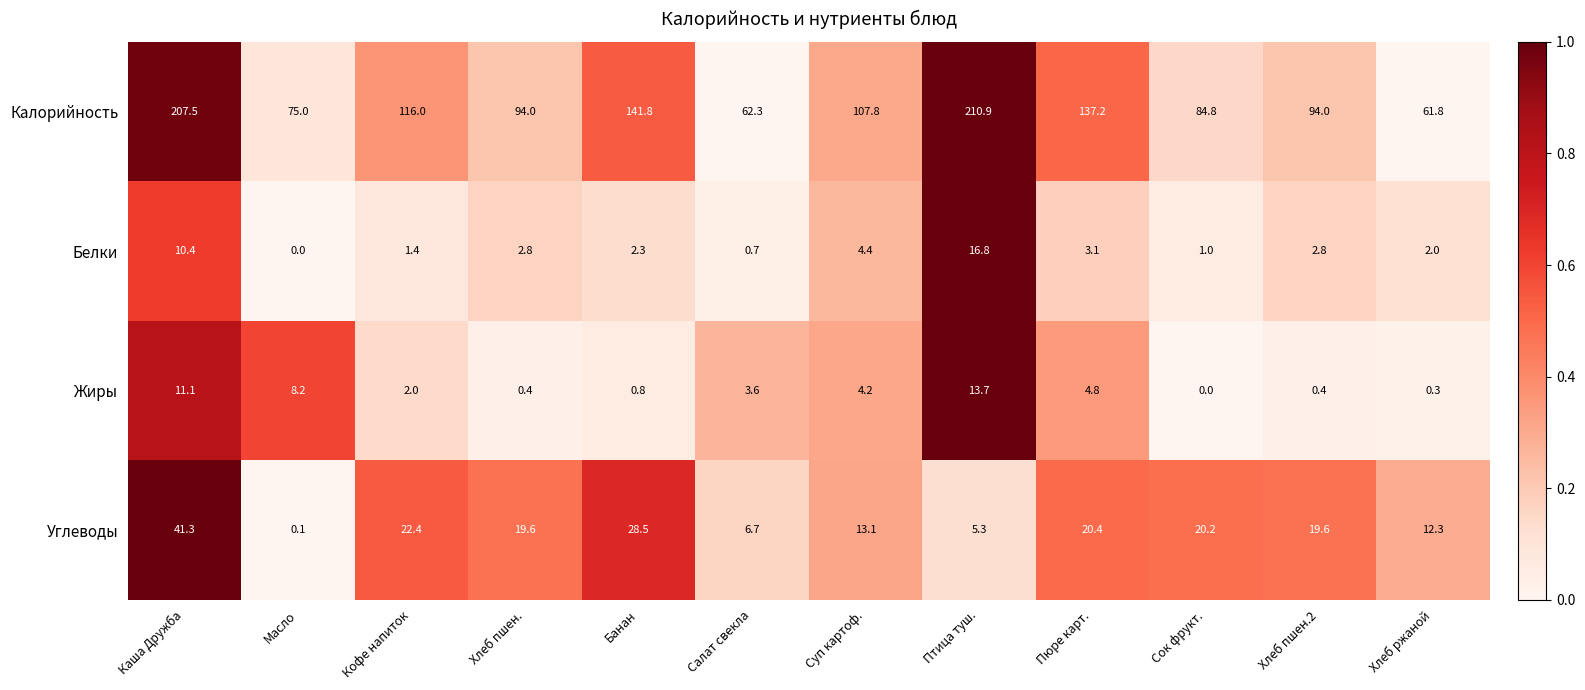

At Хлеб пшен.2, list the series in order from largest to smallest.

Калорийность, Углеводы, Белки, Жиры